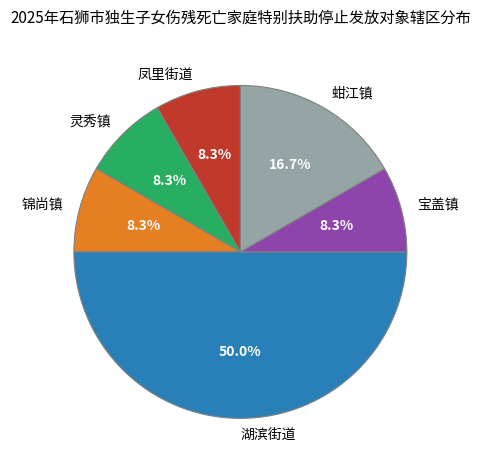

How many segments does this pie chart have?

6